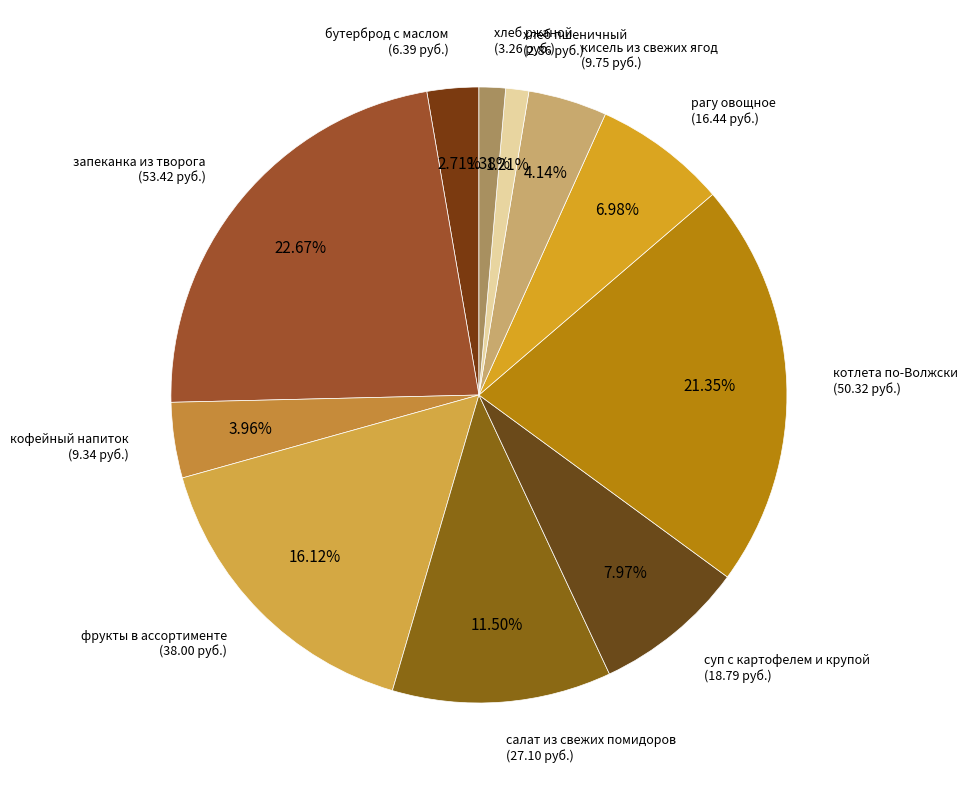

How many slices are in this pie chart?

11